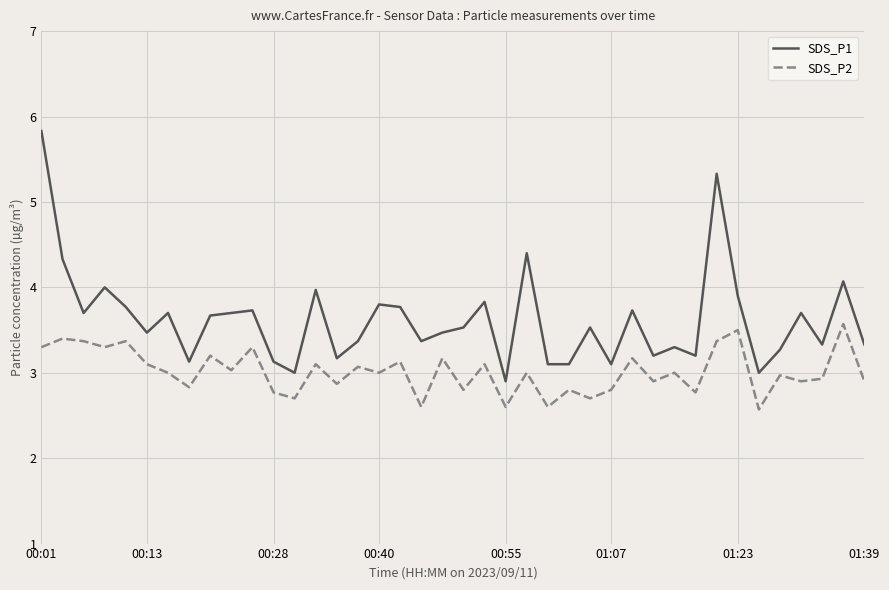

Which series has the largest total across all categories?

SDS_P1